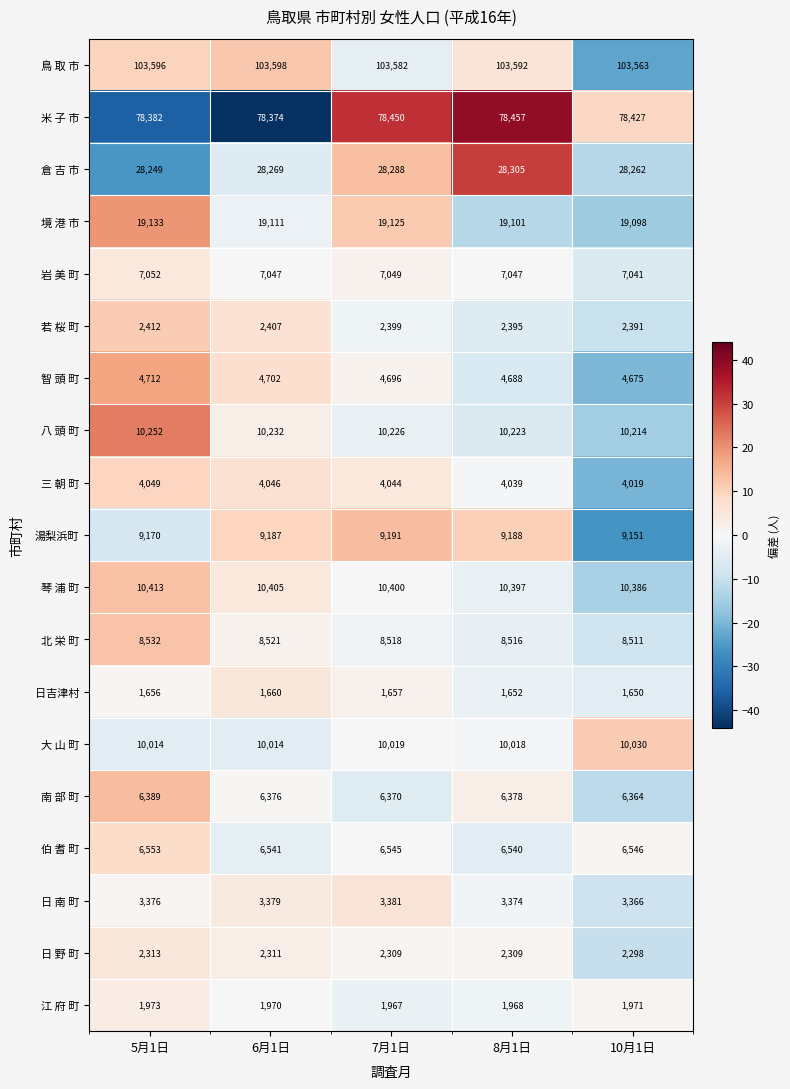

What is the difference between the maximum and minimum values in the 境 港 市 series?

35